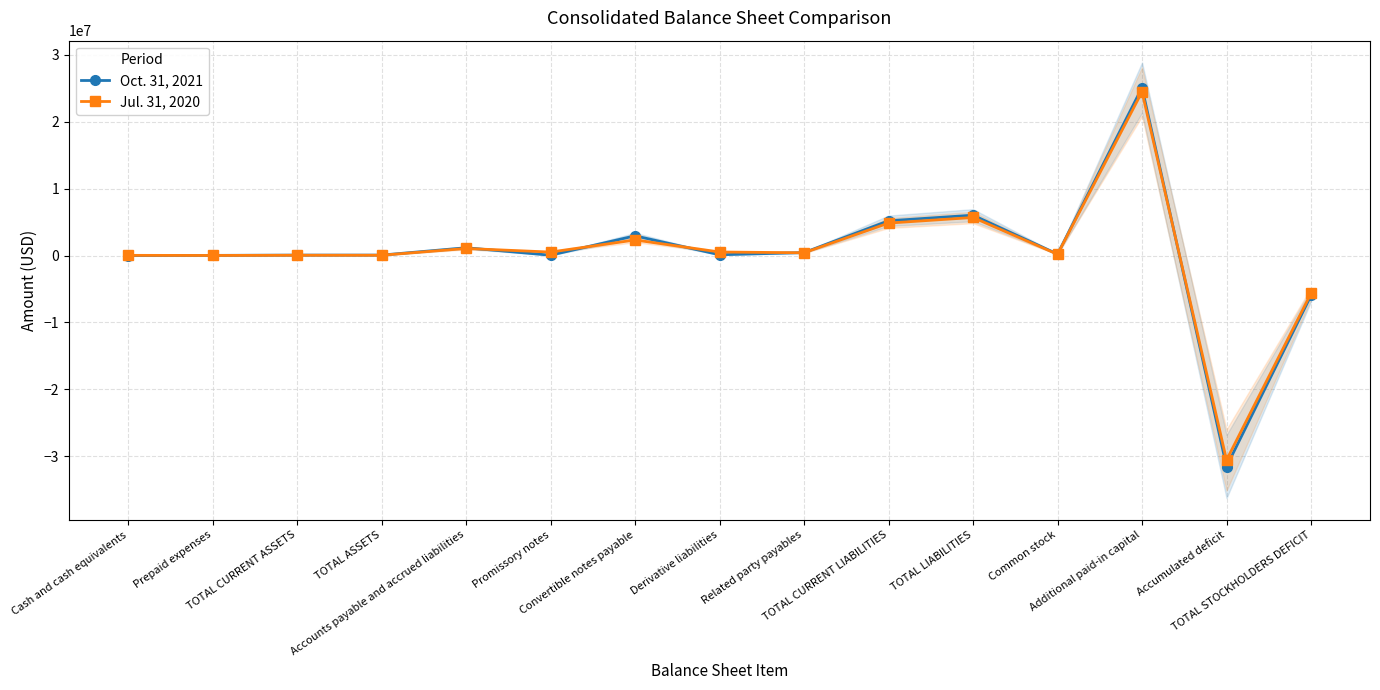

The value of Jul. 31, 2020 at TOTAL ASSETS is 27579. True or false?

False